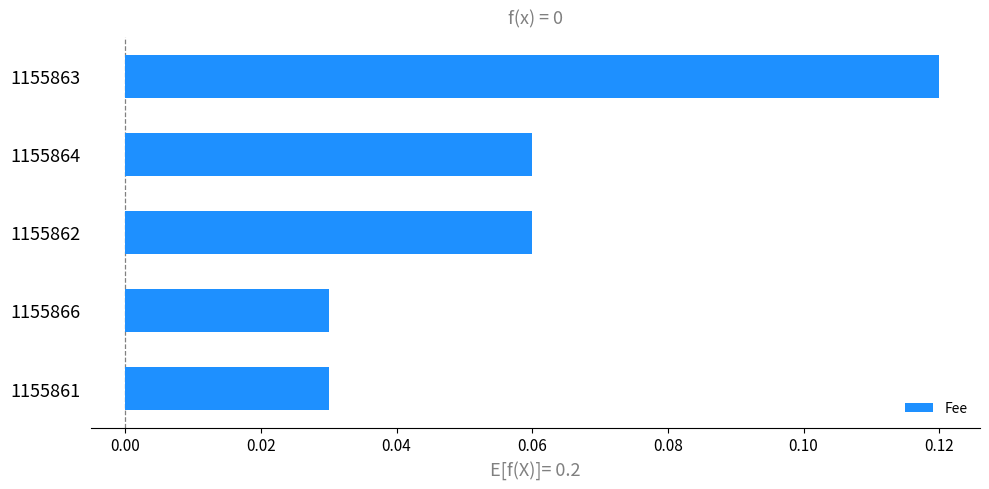

What is the label of the 3rd bar from the bottom?

1155862